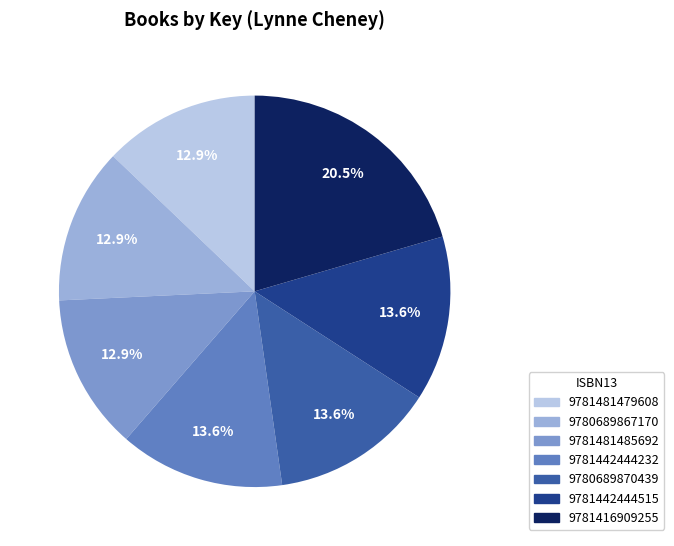

How many segments does this pie chart have?

7